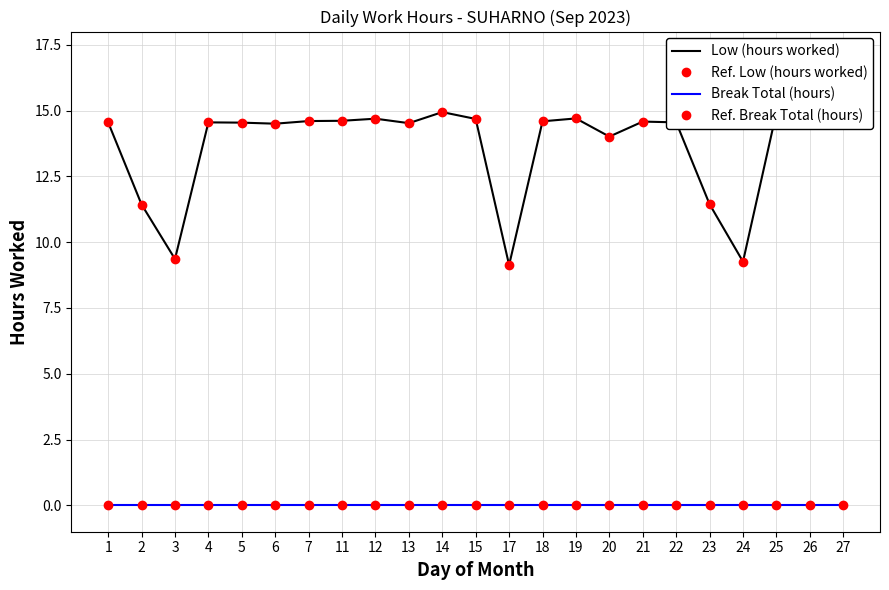

What is the value of the Low (hours worked) point at the 9th from the left?

14.7